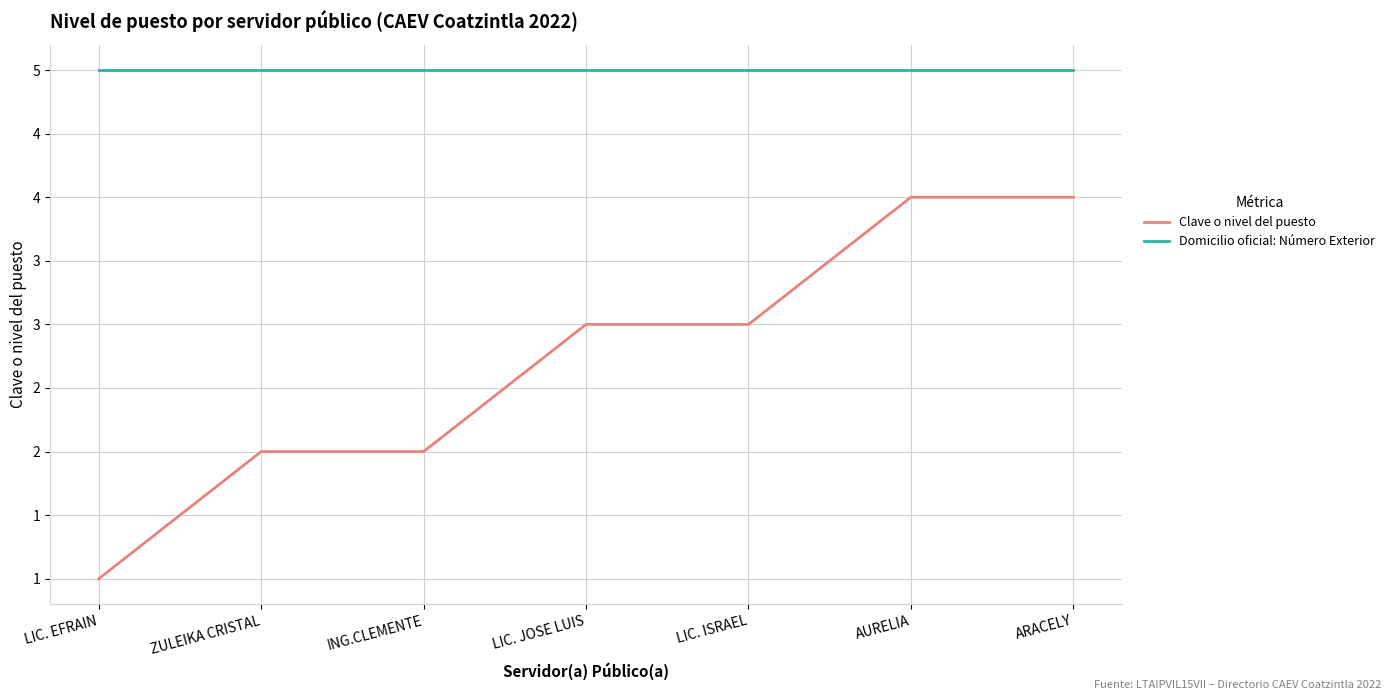

Is it true that Domicilio oficial: Número Exterior equals 5 at ARACELY?

True